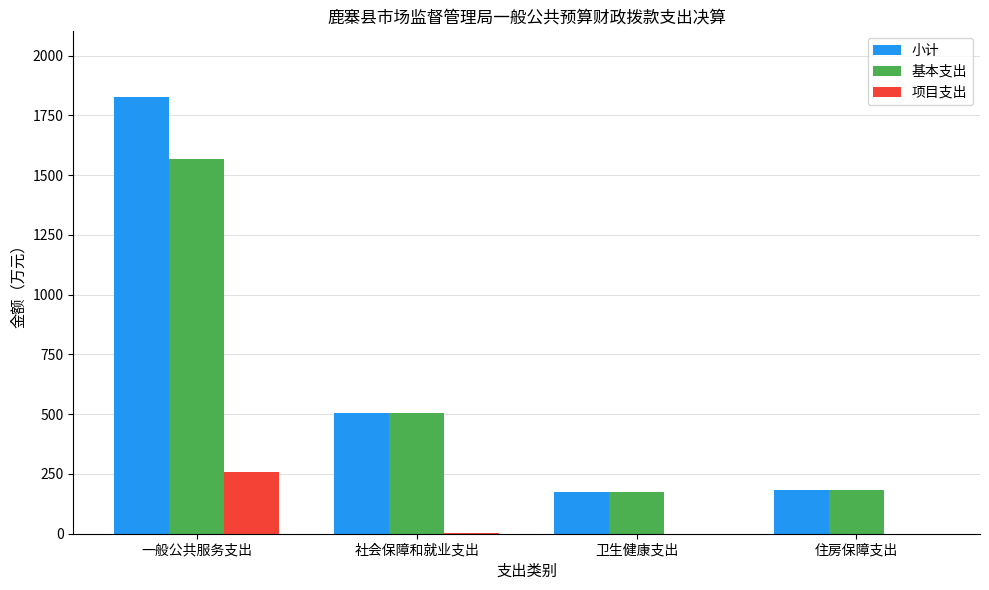

Is the value of 基本支出 at 一般公共服务支出 greater than the value of 小计 at 卫生健康支出?

Yes